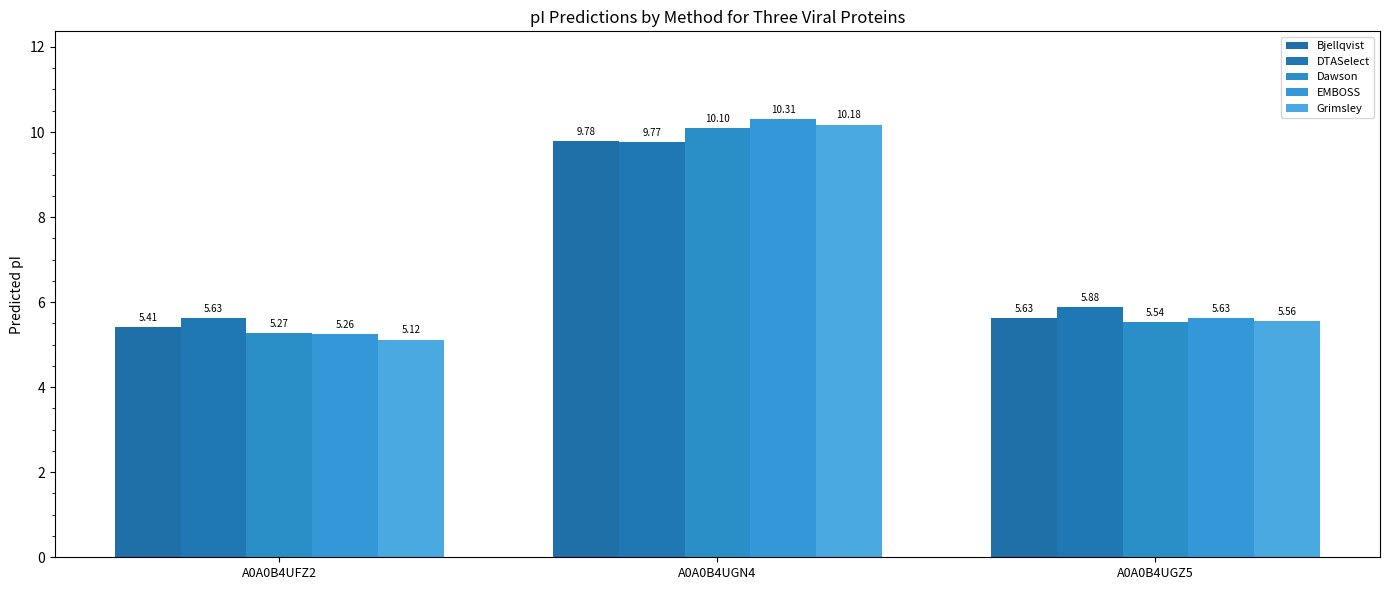

Which series has the largest total across all categories?

DTASelect